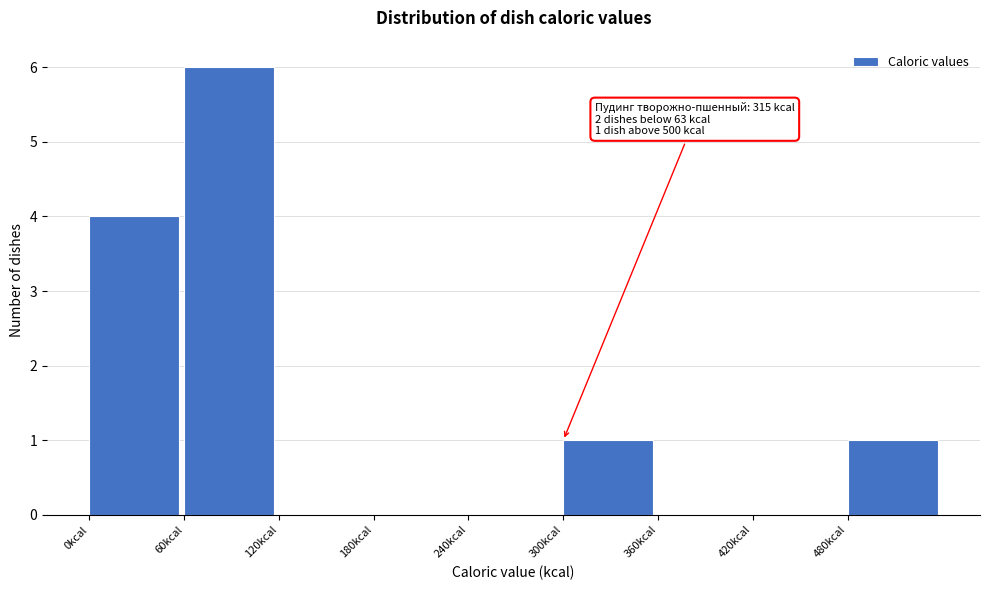

Which range on the x-axis has the tallest bar?

60 to 120